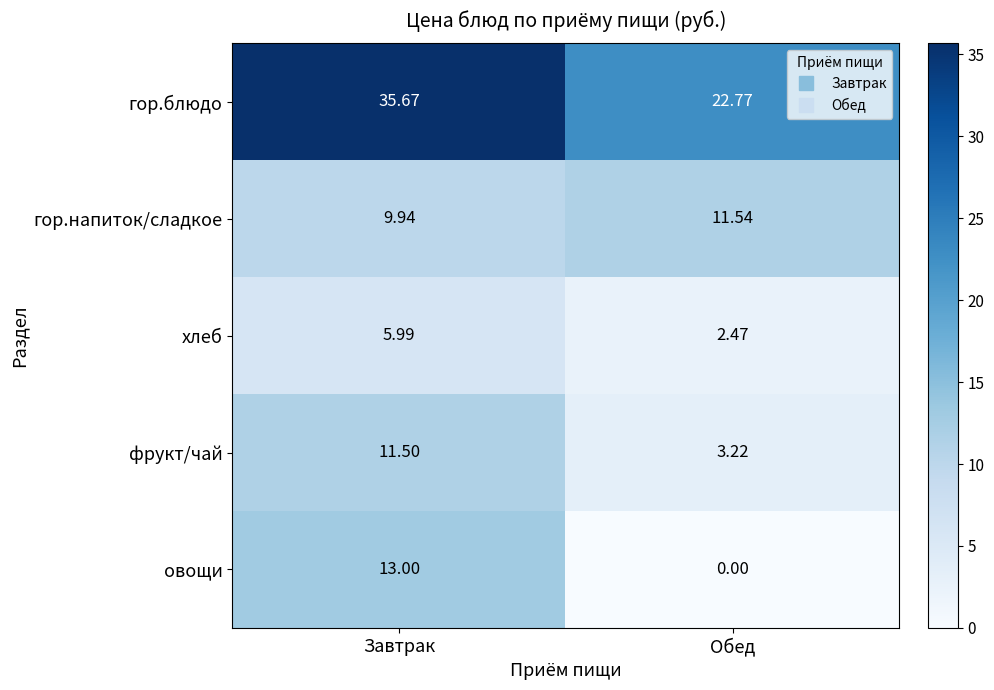

Which series changed the most between Завтрак and Обед?

овощи